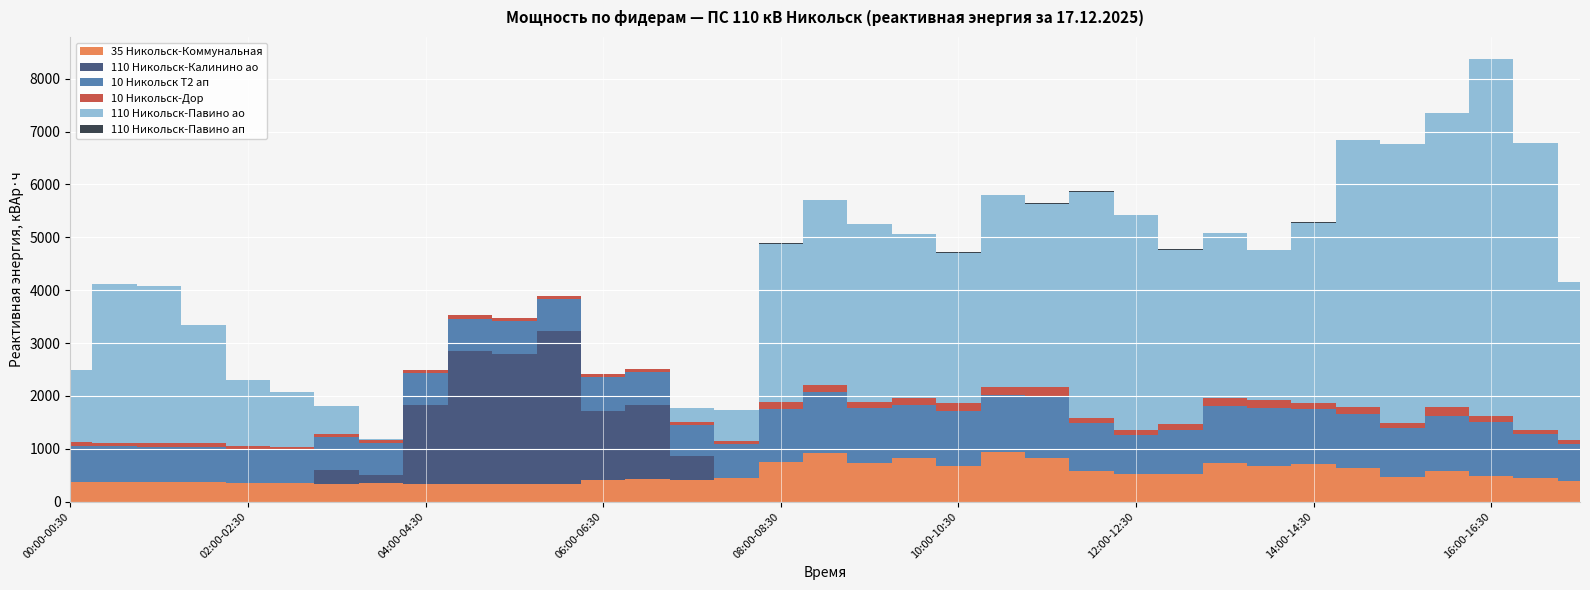

At which category does the chart reach its minimum across all series?

00:00-00:30